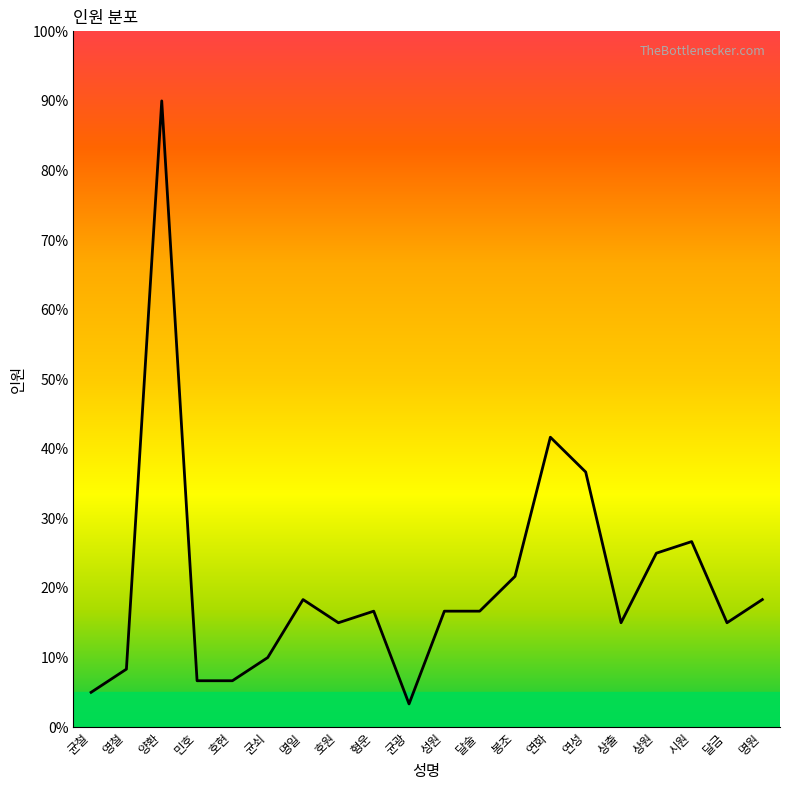

Reading left to right, extract all data points from this chart.

5.0	8.3	90.0	6.7	6.7	10.0	18.3	15.0	16.7	3.3	16.7	16.7	21.7	41.7	36.7	15.0	25.0	26.7	15.0	18.3